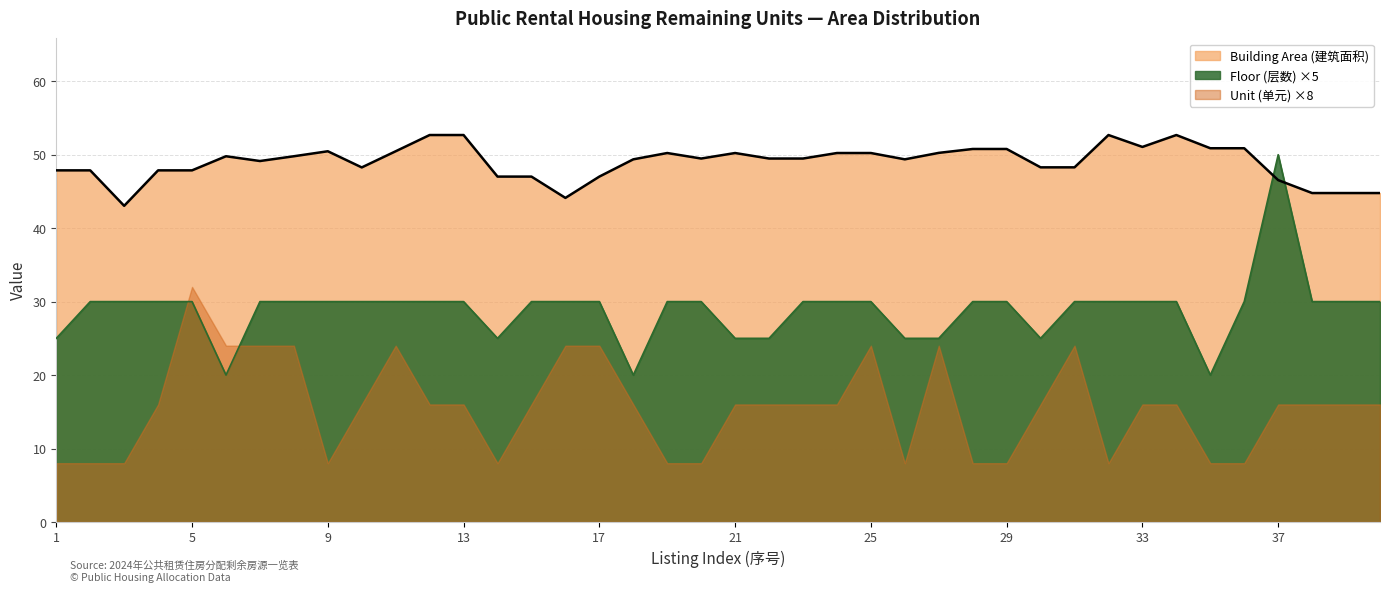

At which category is the sum across all series the highest?

37